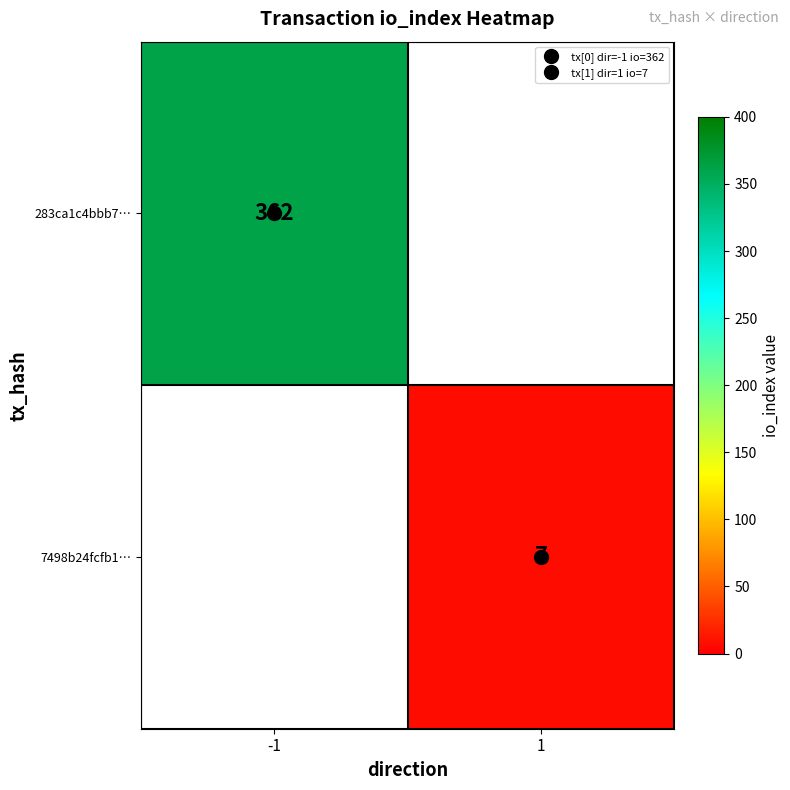

At how many categories does at least one series exceed 265?

1